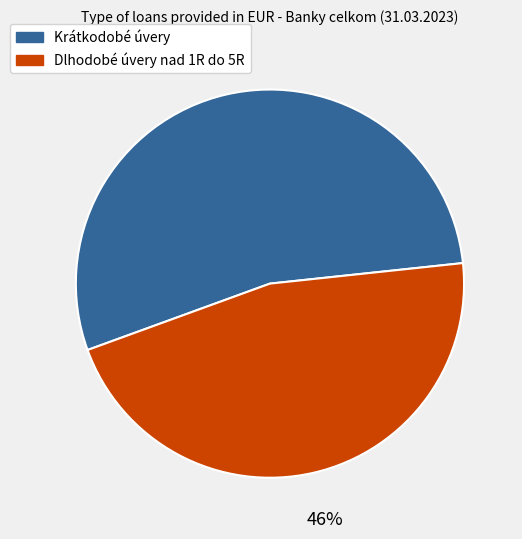

The Krátkodobé úvery slice represents 54% of the pie. True or false?

True